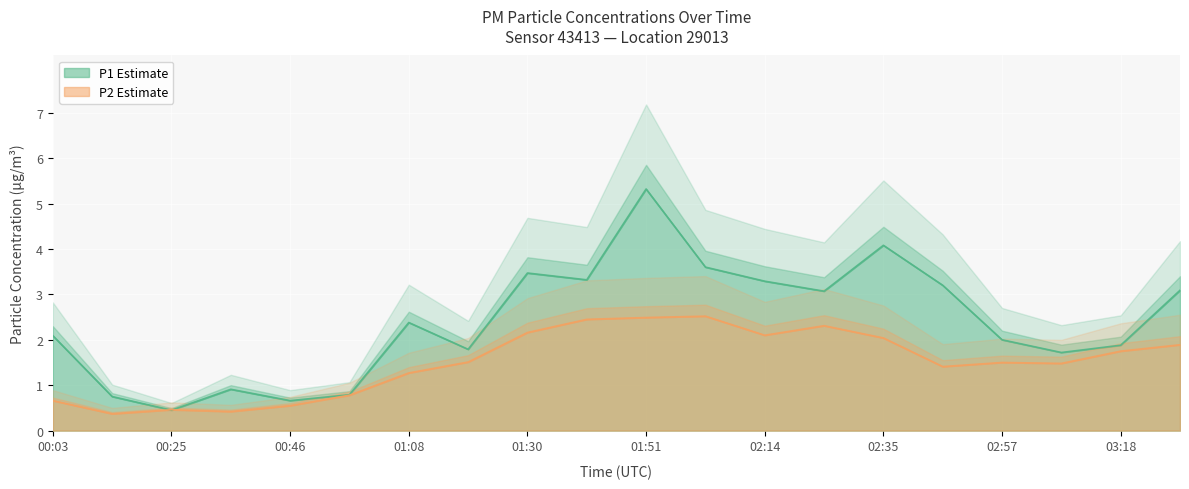

Reading left to right, extract all data points from this chart.

P1: 2.1	0.8	0.5	0.9	0.7	0.8	2.4	1.8	3.5	3.3	5.3	3.6	3.3	3.1	4.1	3.2	2.0	1.7	1.9	3.1
P2: 0.7	0.4	0.5	0.4	0.6	0.8	1.3	1.5	2.2	2.5	2.5	2.5	2.1	2.3	2.0	1.4	1.5	1.5	1.8	1.9